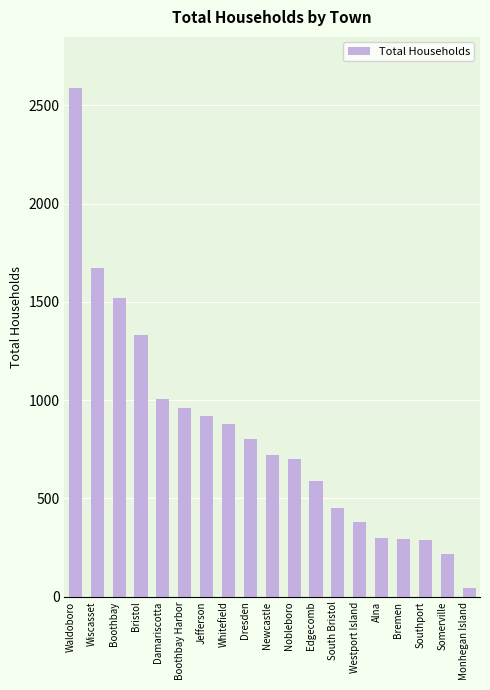

What is the average value?

824